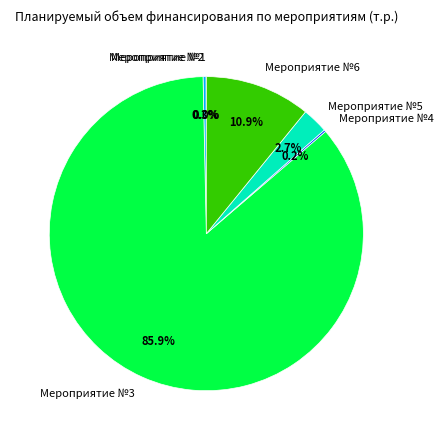

Is it true that Мероприятие №3 is 86% of the pie?

True